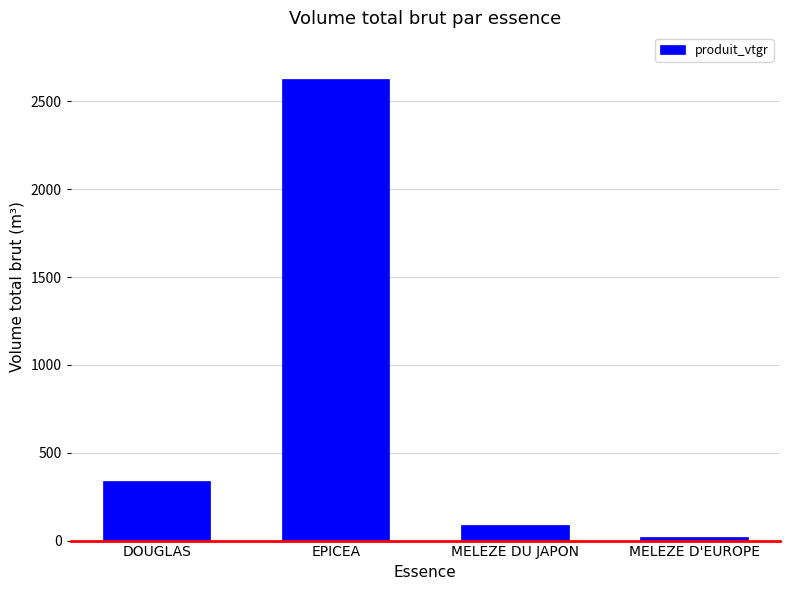

Which category has the lowest value across all series?

MELEZE D'EUROPE